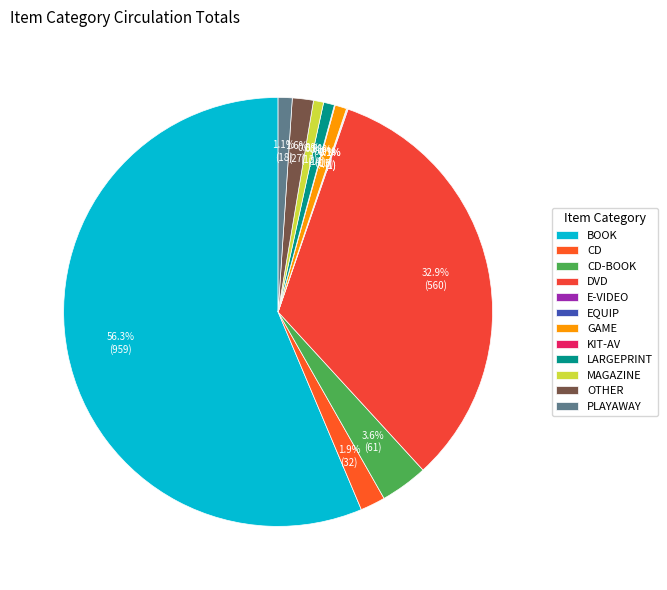

What percentage is the OTHER slice, to the nearest percent?

2%